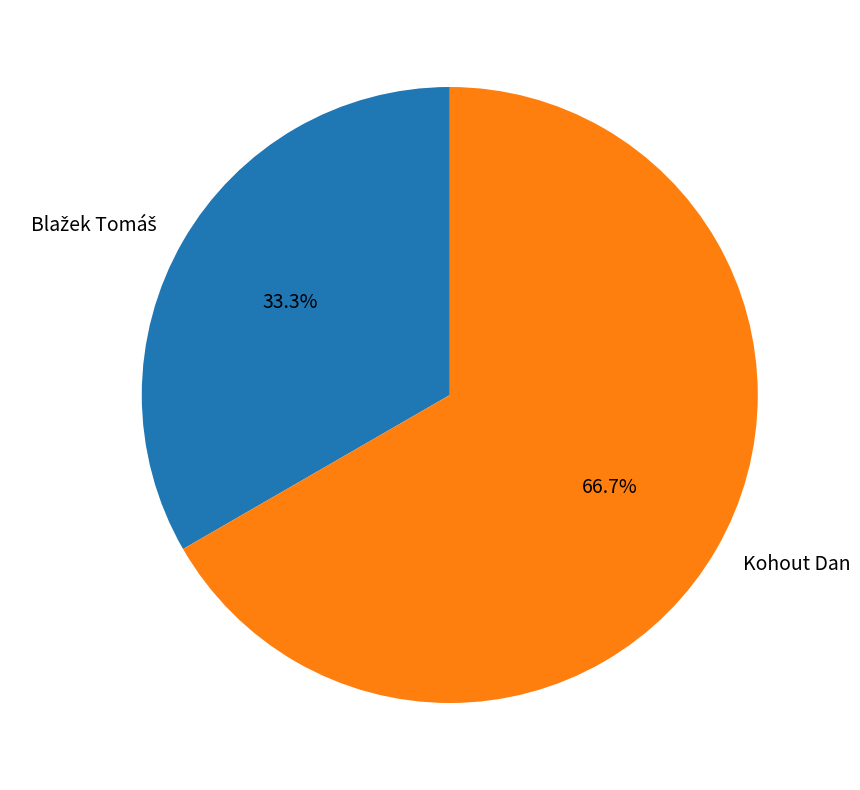

What is the largest slice in the pie chart?

Kohout Dan